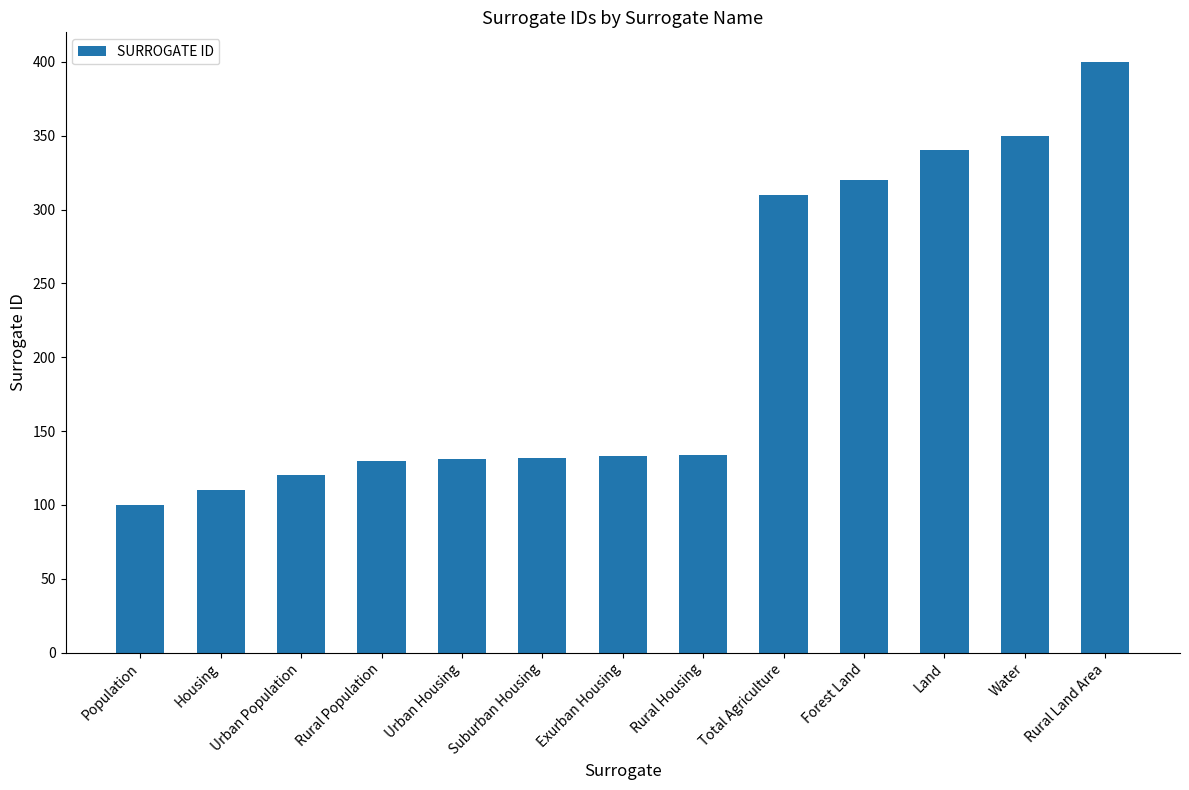

What is the average value?

208